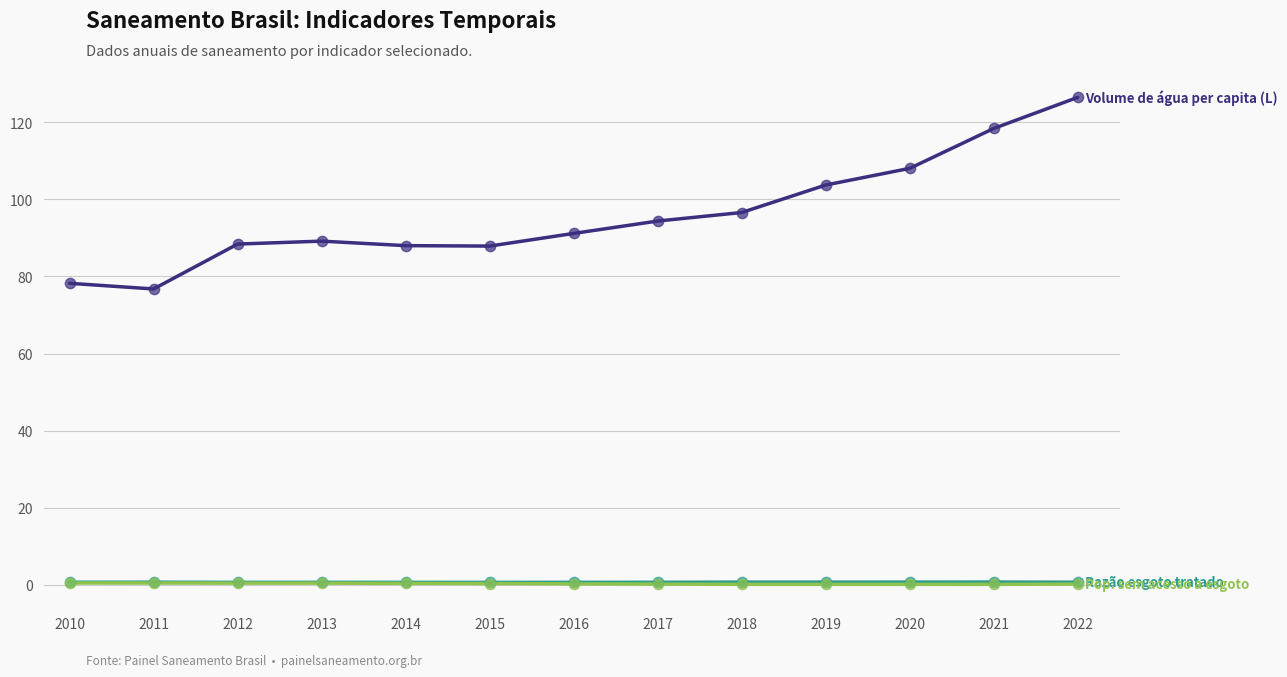

Which category has the highest value across all series?

2022